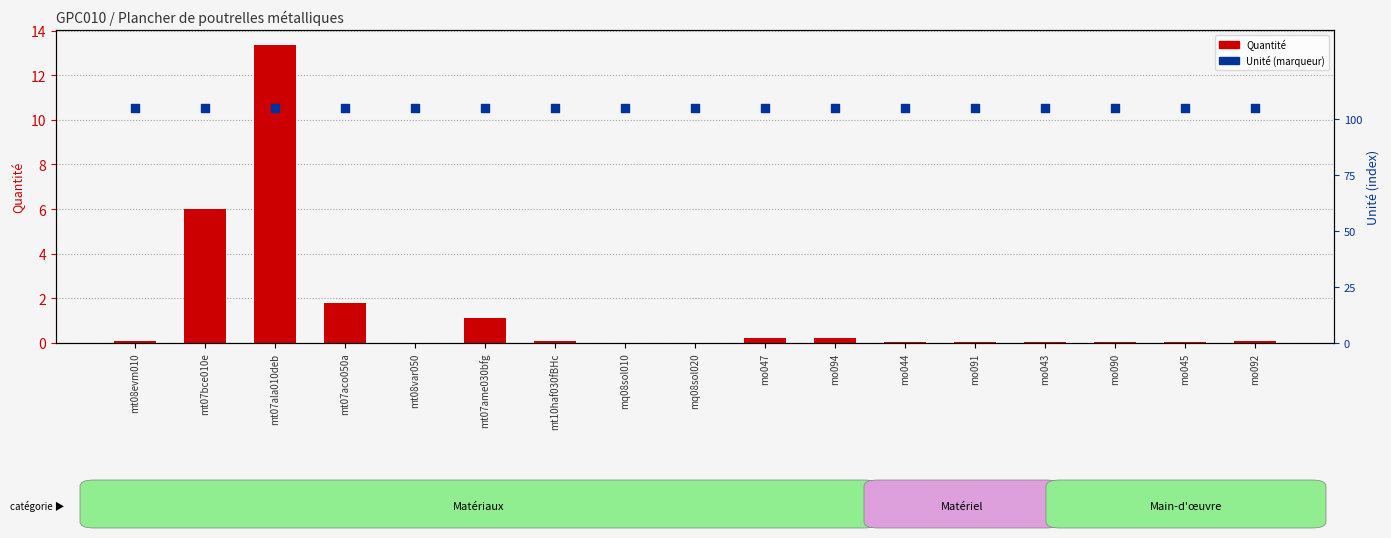

At which category is the sum across all series the highest?

mt07ala010deb